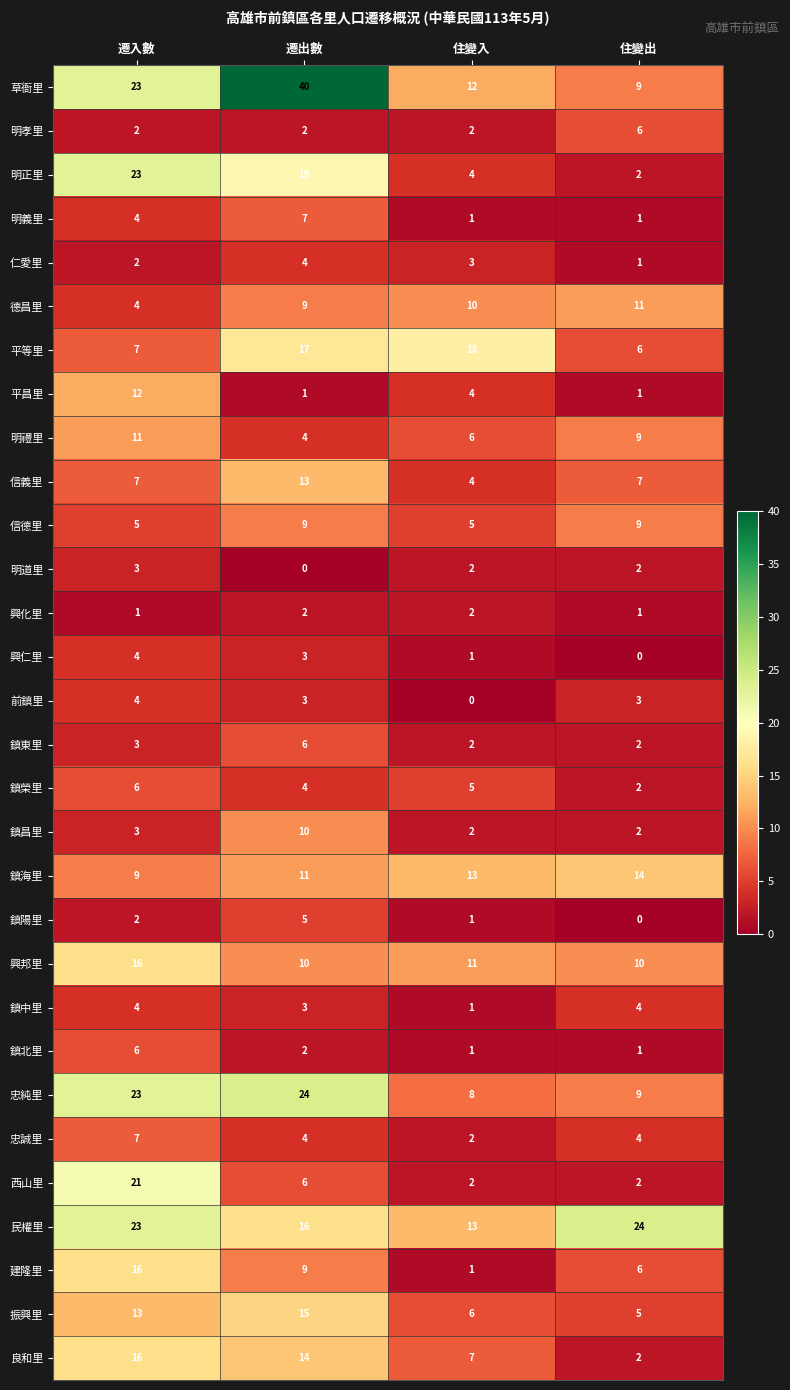

Which category has the lowest value in the 明禮里 series?

遷出數